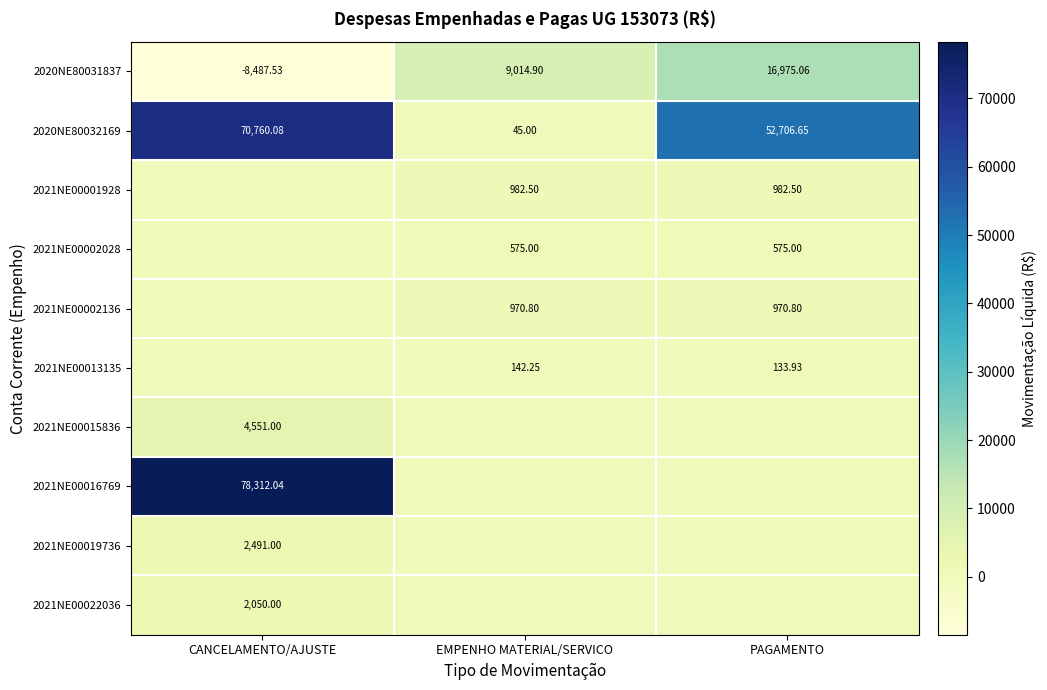

Is the value of 2020NE80031837 at PAGAMENTO greater than the value of 2021NE00001928 at EMPENHO MATERIAL/SERVICO?

Yes